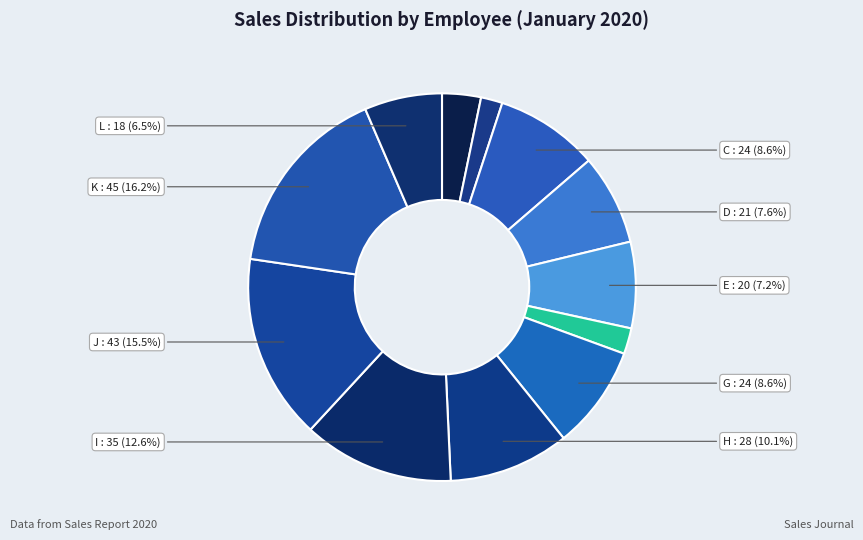

How many slices are in this pie chart?

12